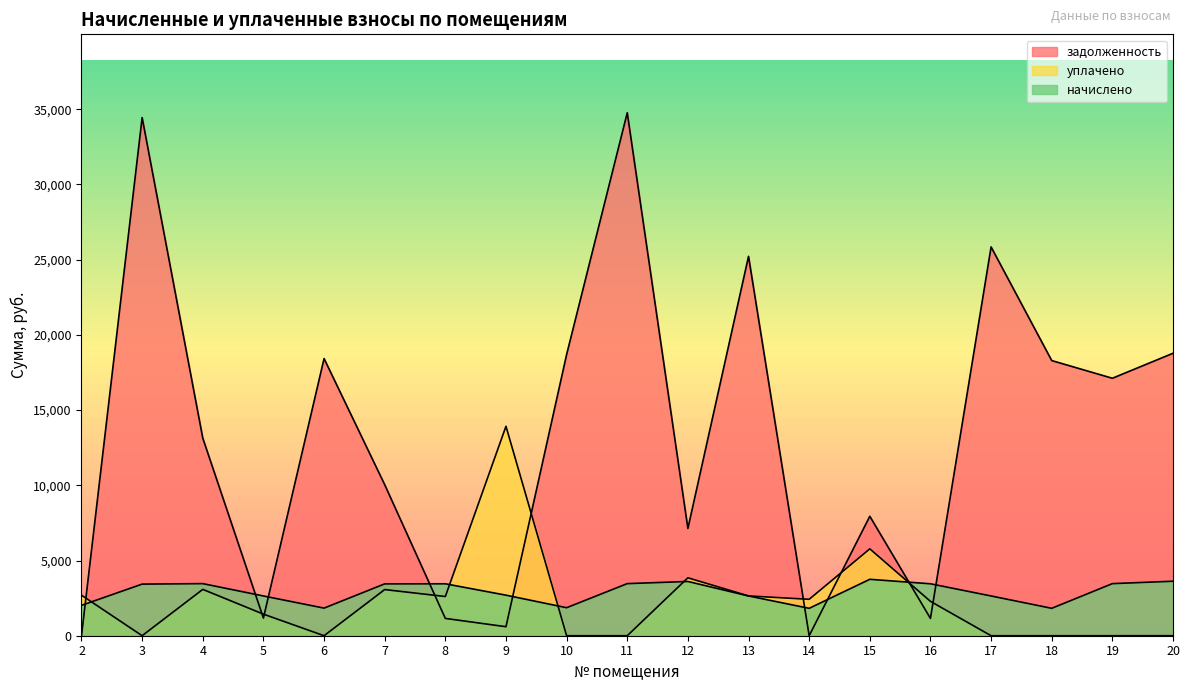

What is the total value across all series at 16?

6889.0